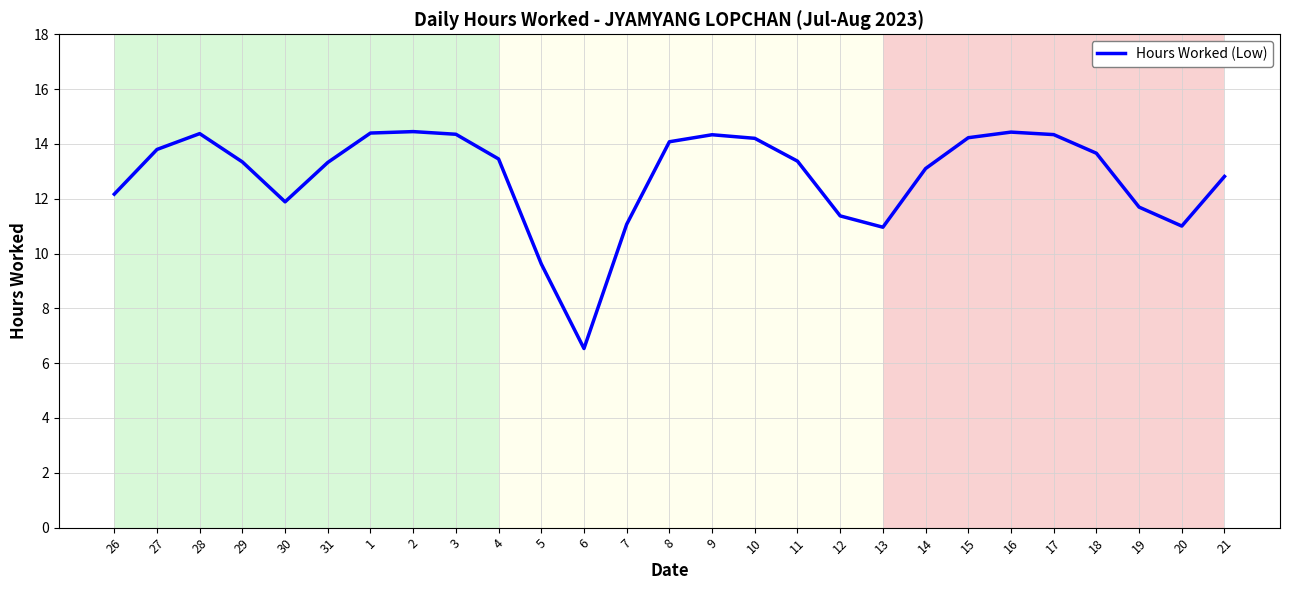

The chart shows a value of 14.1 at 8. True or false?

True